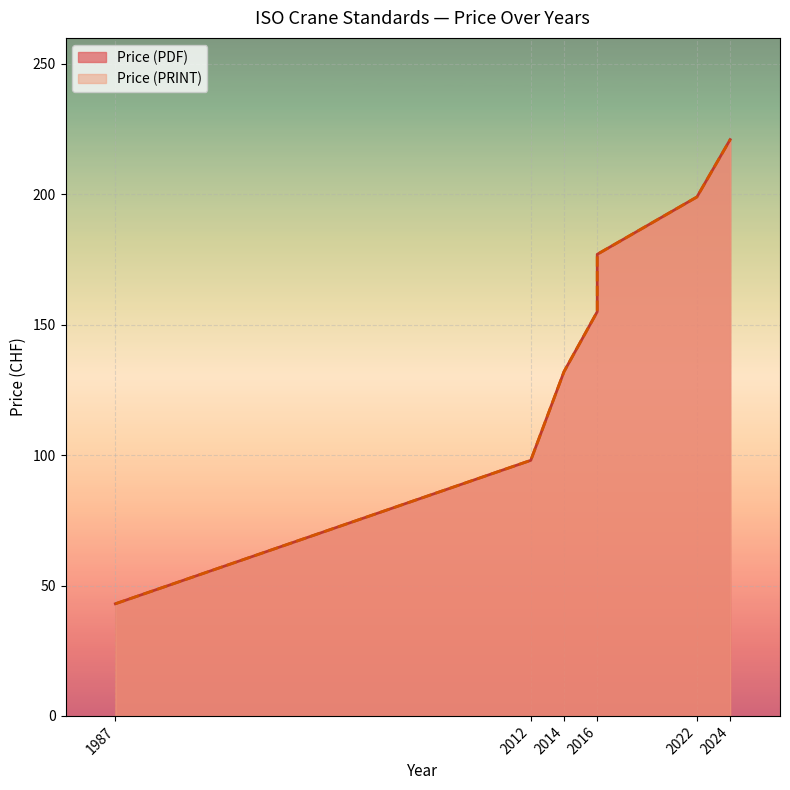

Which series has the largest range (max minus min)?

Price (PDF)